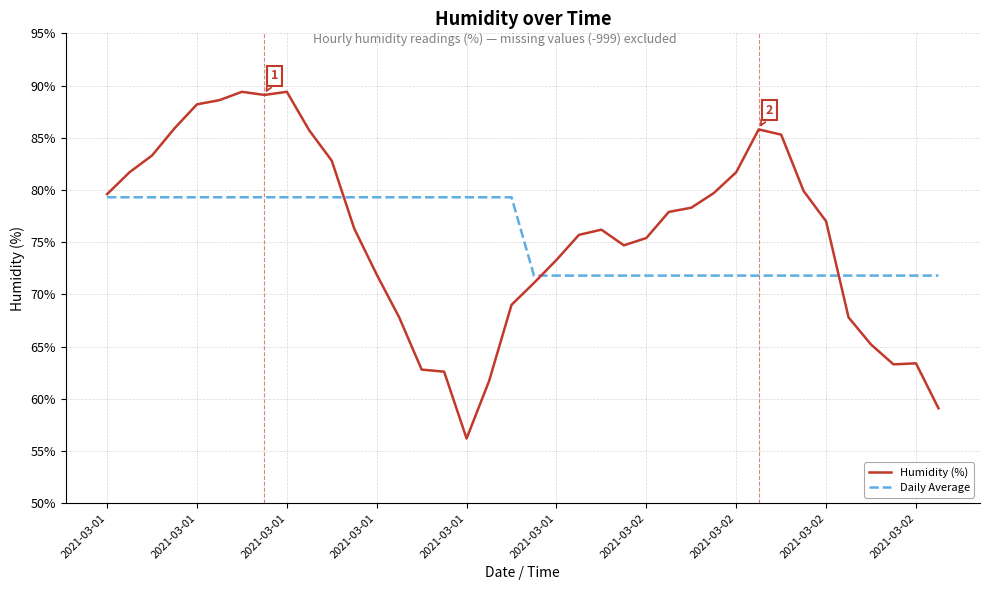

Rank the series by their maximum value, from lowest to highest.

Daily Average, Humidity (%)